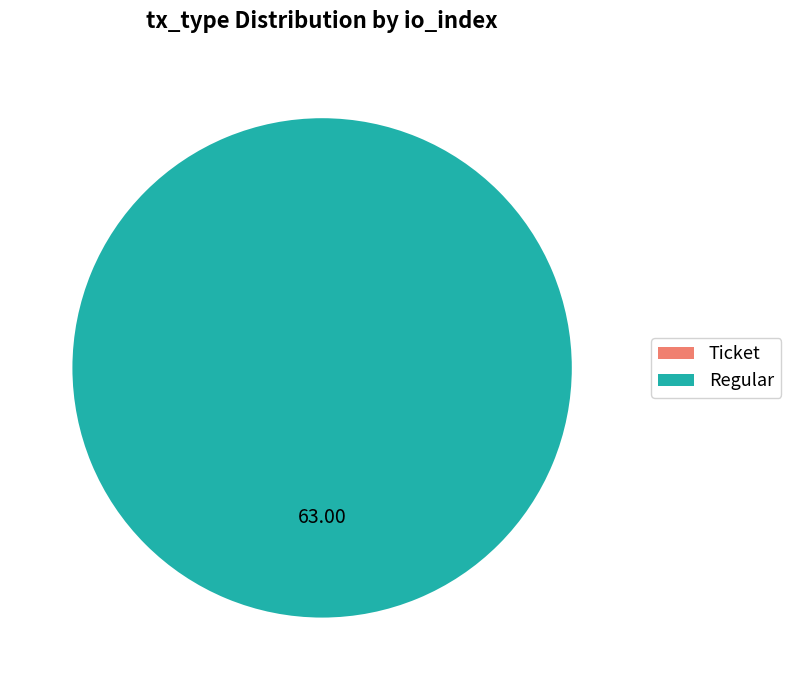

What is the smallest slice in the pie chart?

Ticket